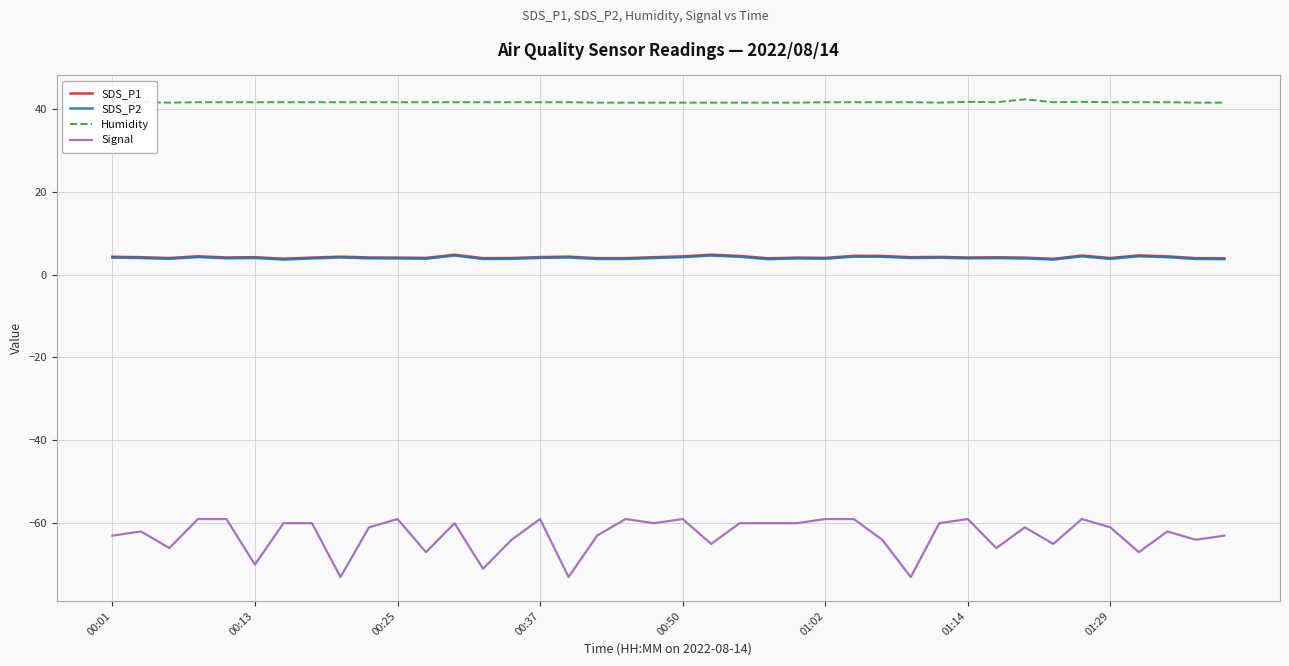

True or false: Signal and SDS_P2 cross at least once.

False